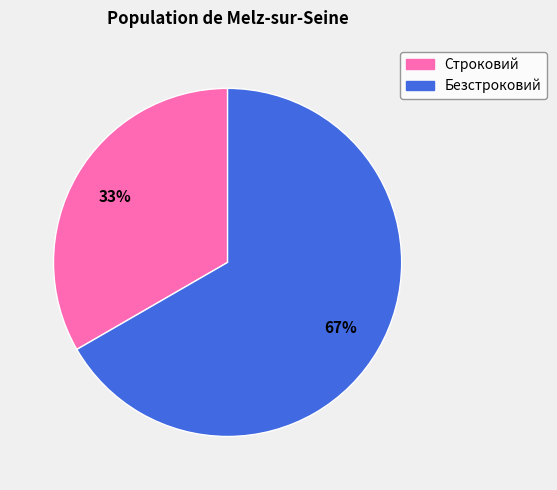

Which category accounts for the majority?

Безстроковий